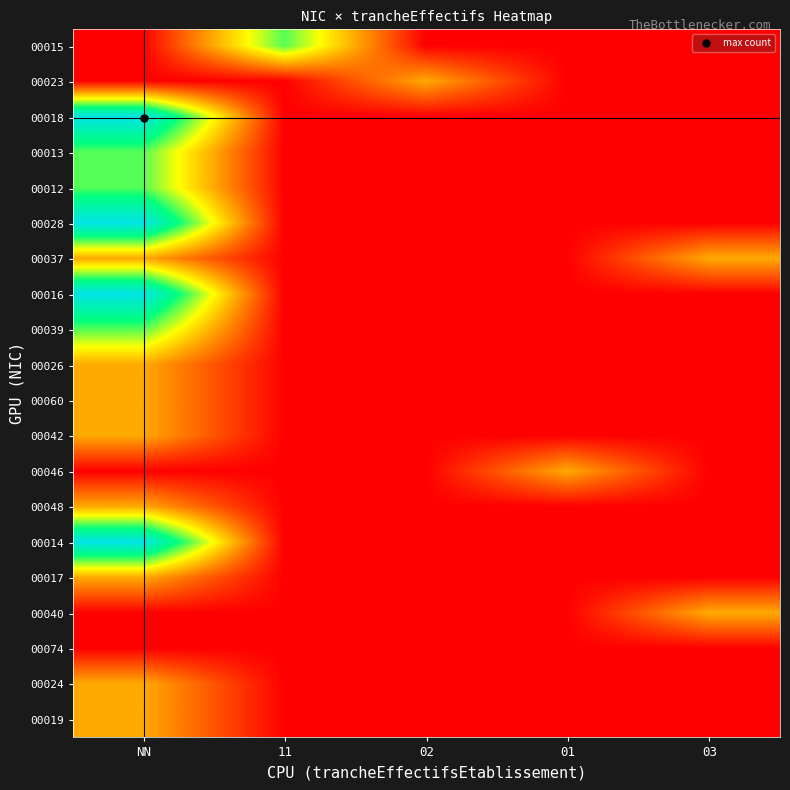

At 03, list the series in order from largest to smallest.

00037, 00040, 00015, 00023, 00018, 00013, 00012, 00028, 00016, 00039, 00026, 00060, 00042, 00046, 00048, 00014, 00017, 00074, 00024, 00019